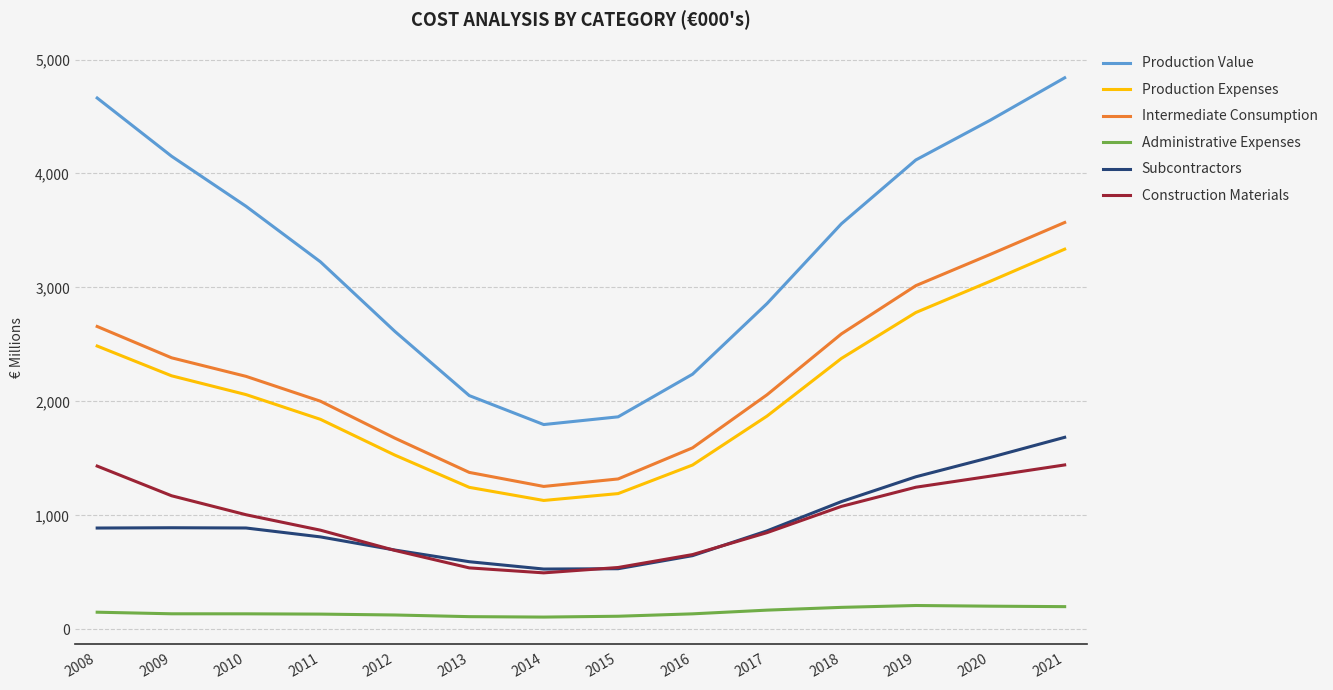

What is the value of the Subcontractors point at the 7th from the left?

528669